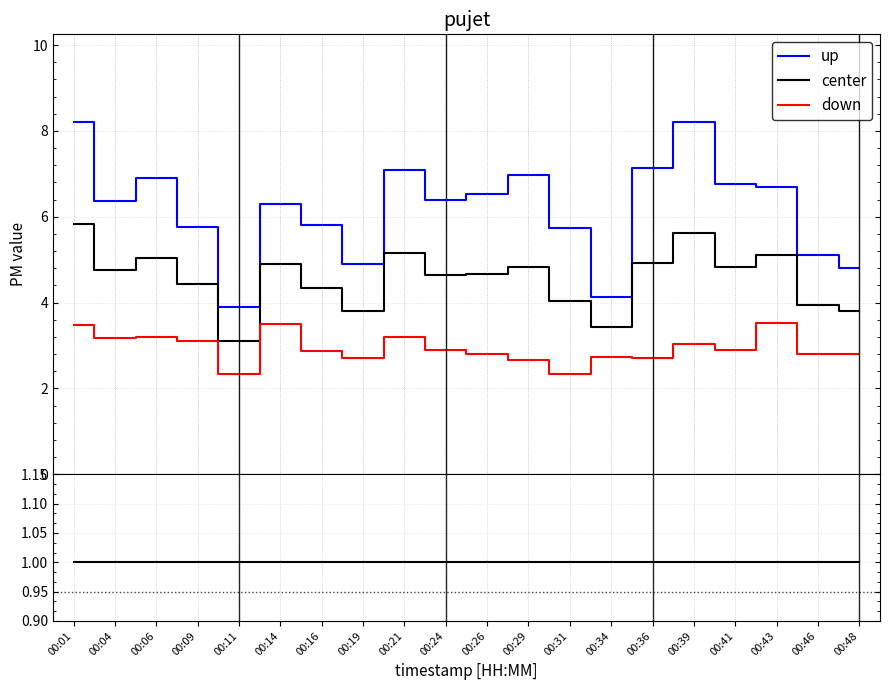

Which category has the highest value across all series?

00:39